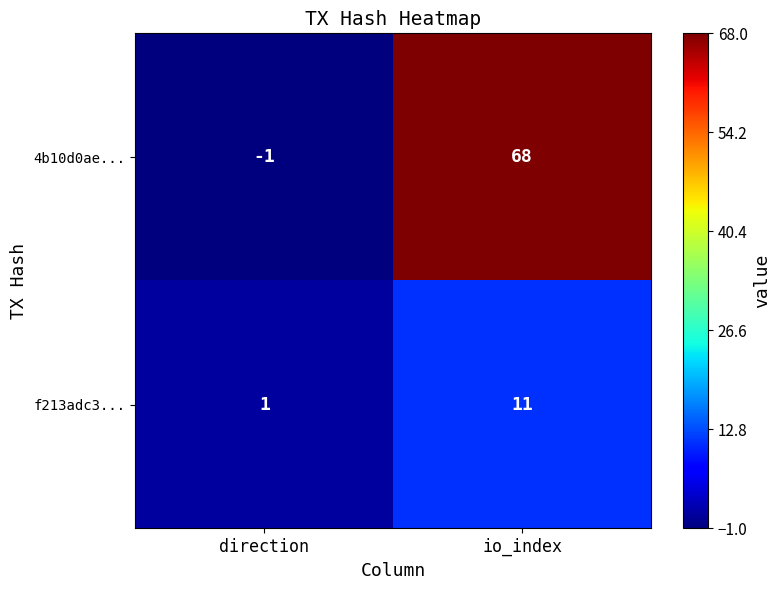

Rank the series by their average value, from highest to lowest.

4b10d0ae..., f213adc3...